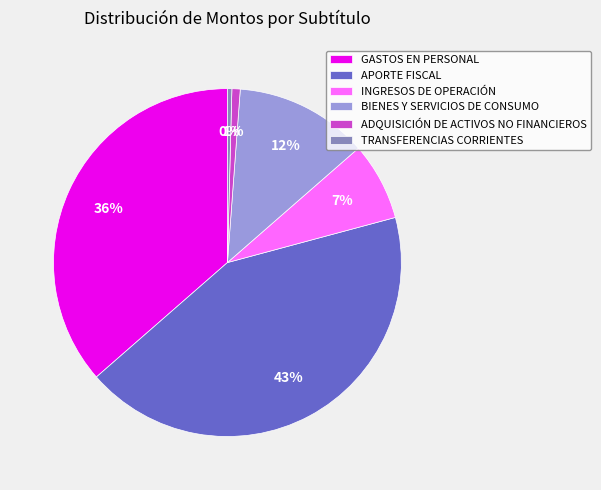

How many segments does this pie chart have?

6